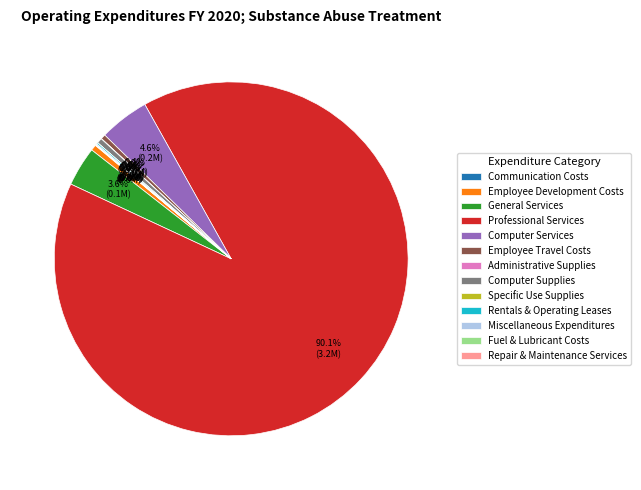

Does Professional Services represent more than half of the total?

Yes